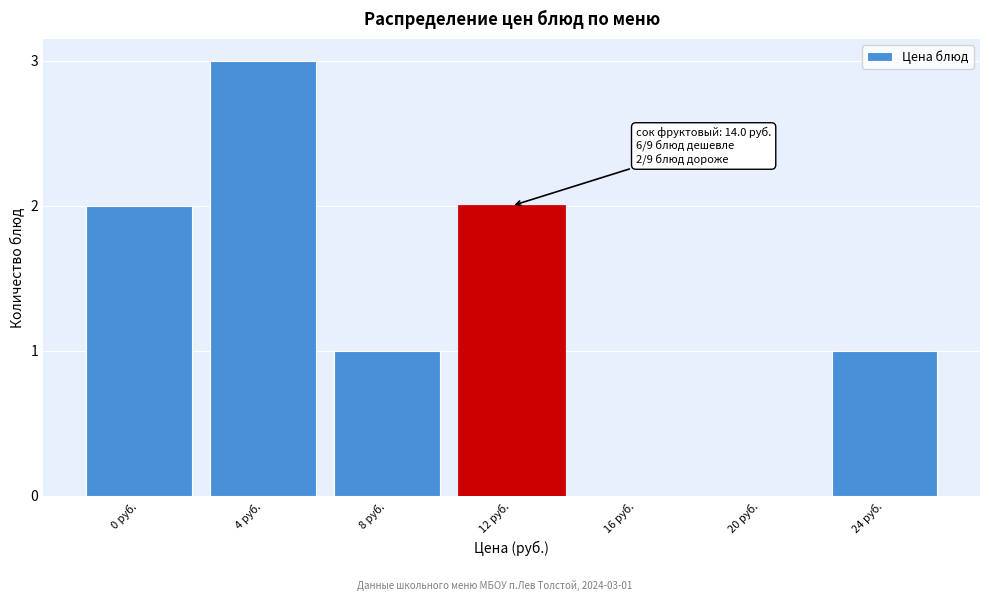

Reading left to right, transcribe all the data shown in this chart.

0 руб.=2	4 руб.=3	8 руб.=1	12 руб.=2	16 руб.=0	20 руб.=0	24 руб.=1